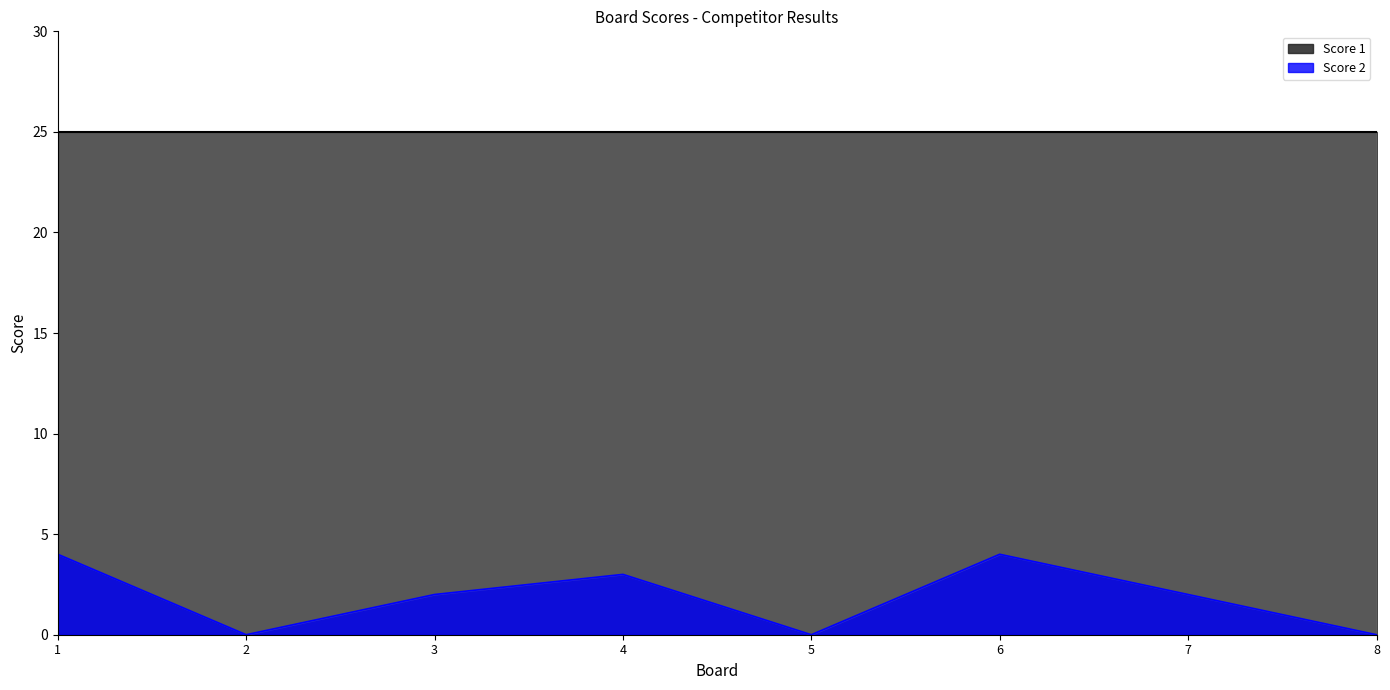

List the labels in order of value, smallest first.

2, 5, 8, 3, 7, 4, 1, 6